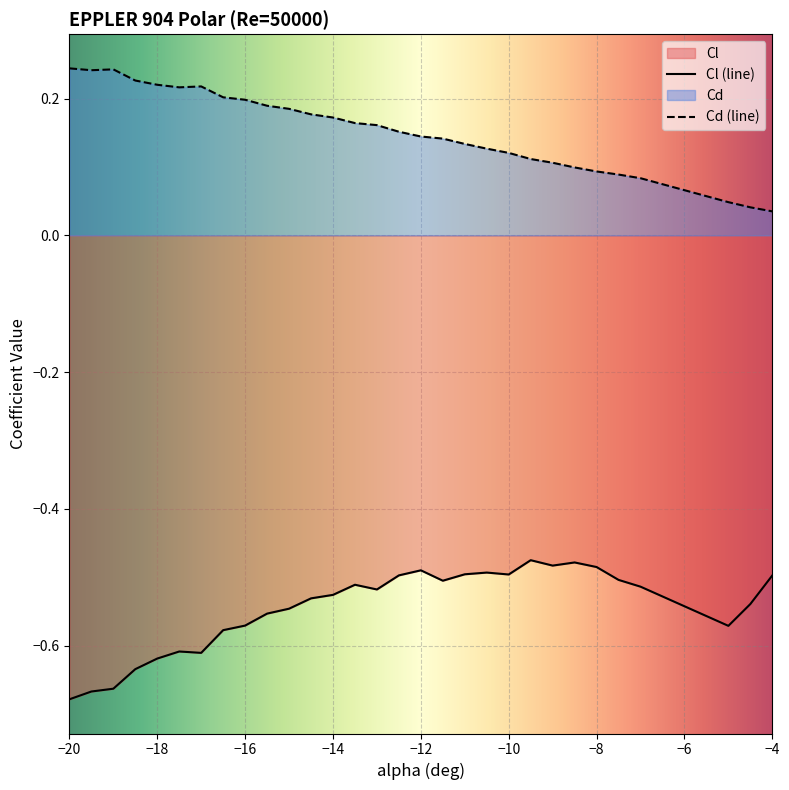

At which category does the chart reach its minimum across all series?

−20